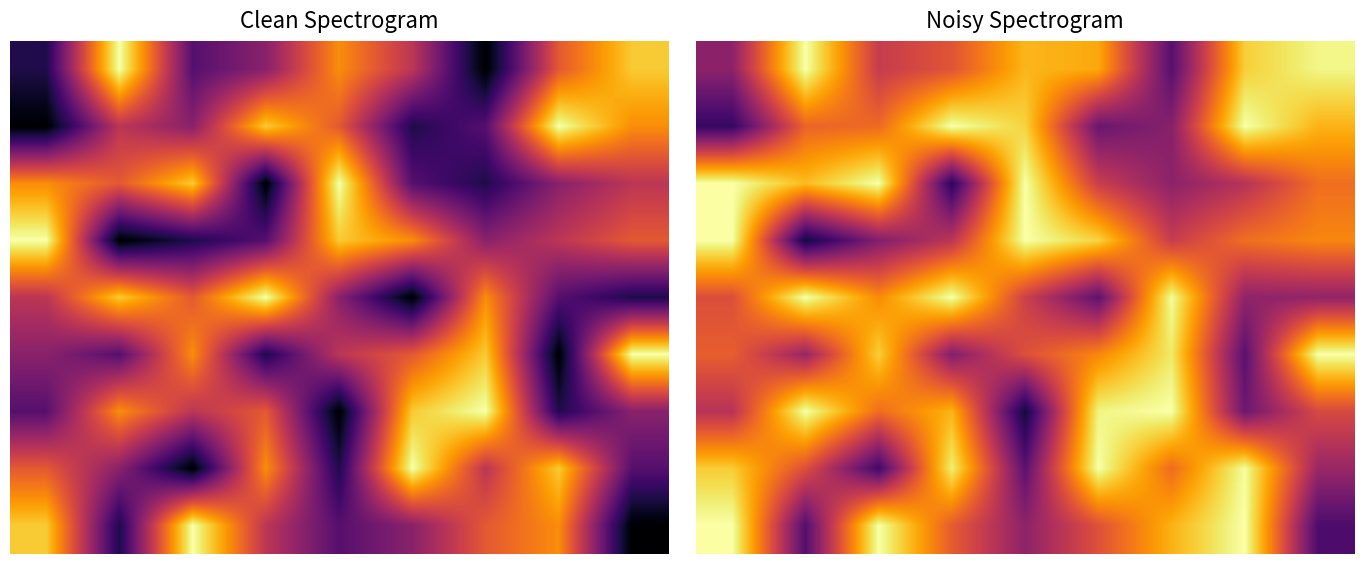

At how many categories does at least one series exceed 2?

9